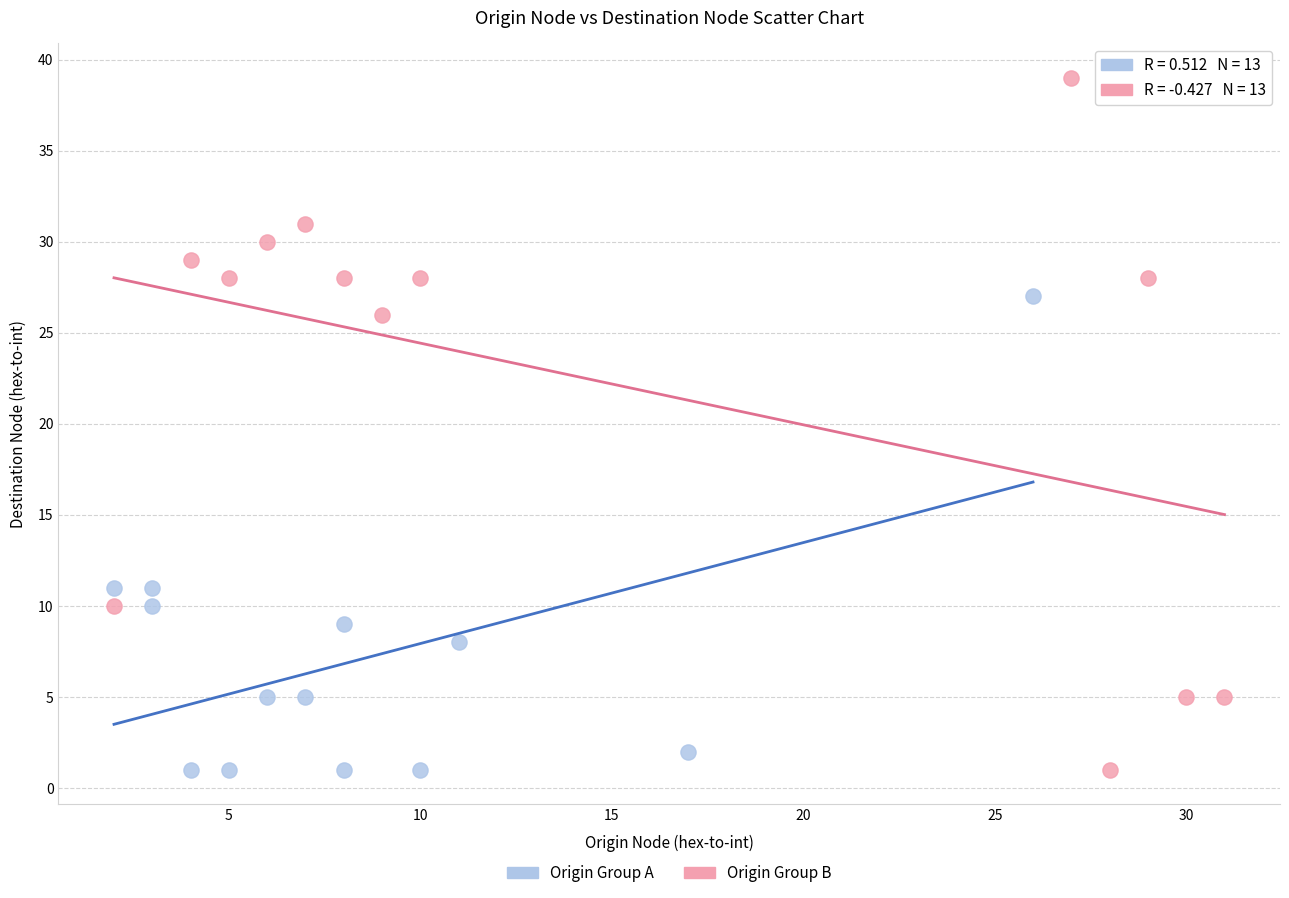

Which series contains the highest Y value?

Origin Group B